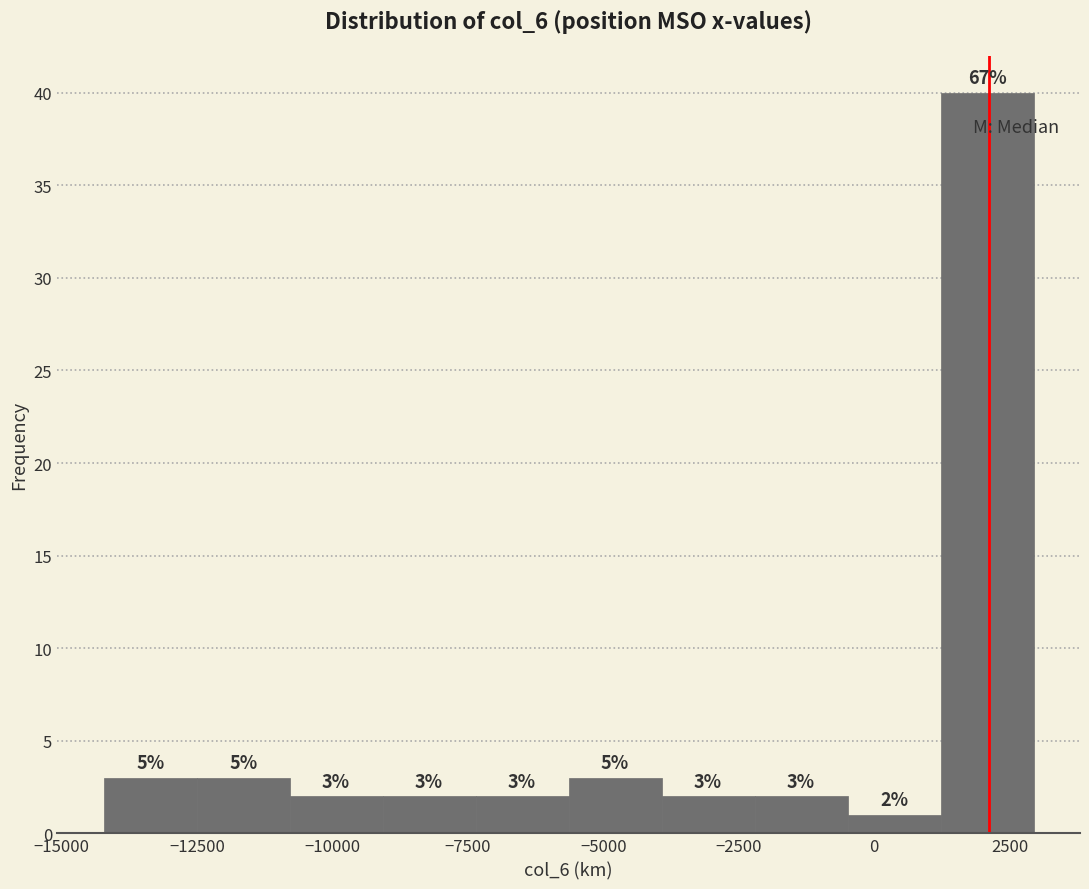

Read against the x-axis, roughly where is the centre of the tallest bar?

2000